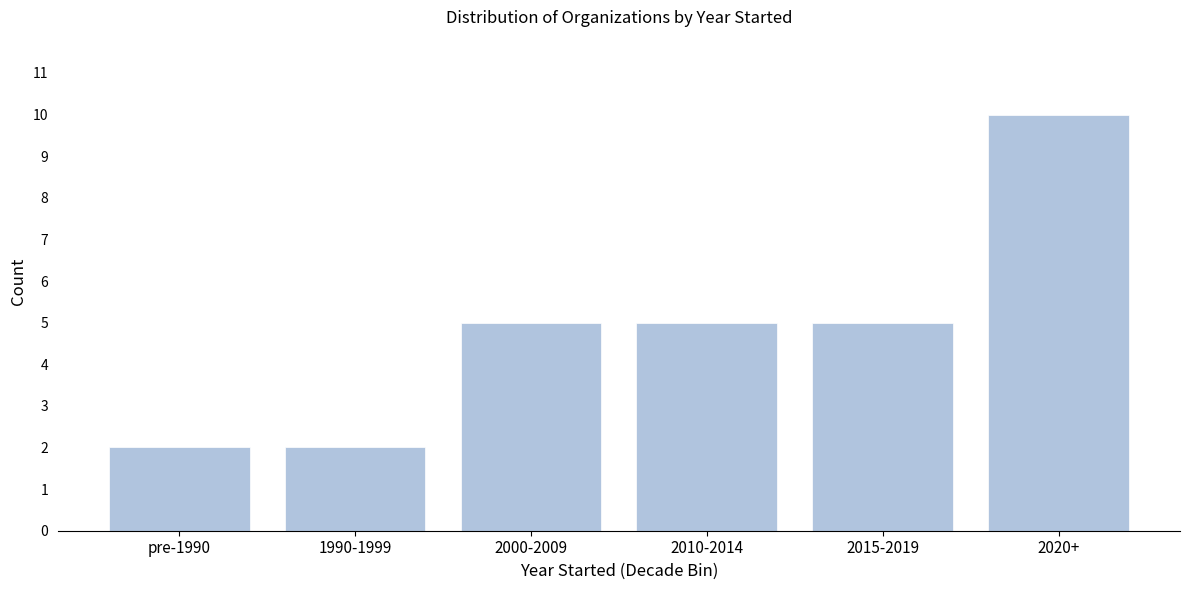

Reading left to right, extract all data points from this chart.

2	2	5	5	5	10